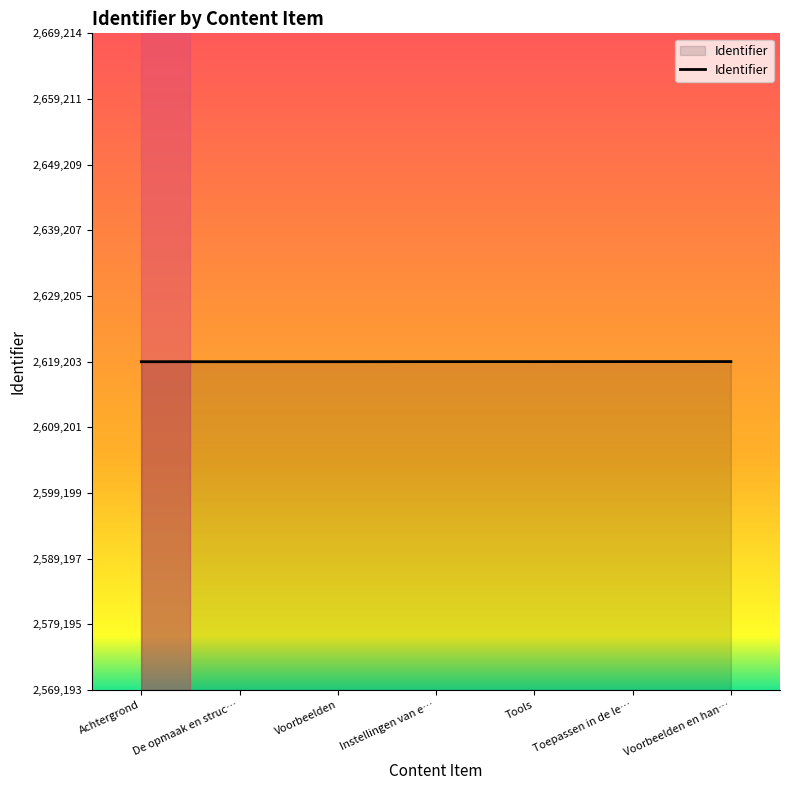

Approximately how many times larger is the value at Toepassen in de le… compared to Voorbeelden en han…?

1.0